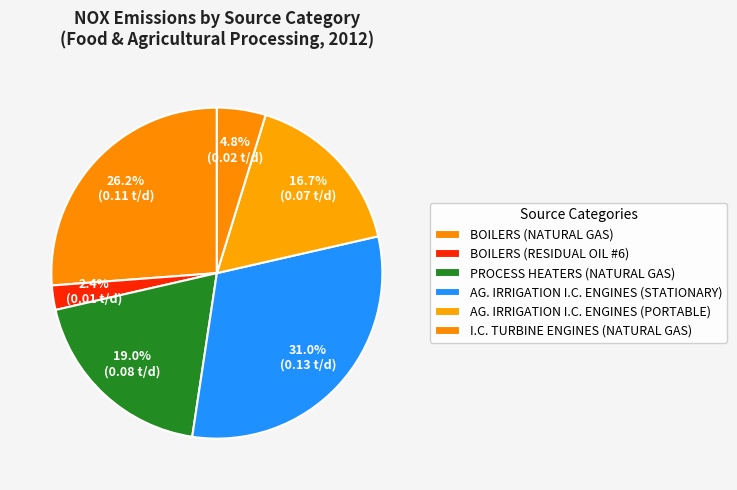

True or false: AG. IRRIGATION I.C. ENGINES (PORTABLE) accounts for 17% of the total.

True